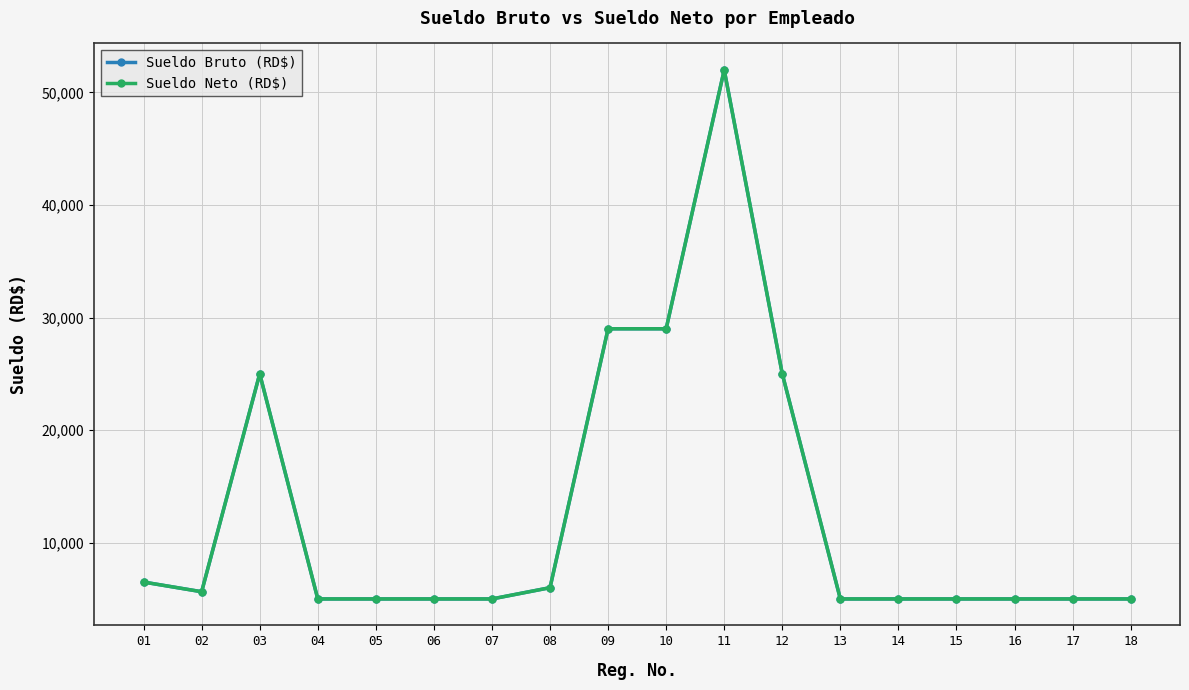

At which label is Sueldo Bruto (RD$) closest to 28500?

09